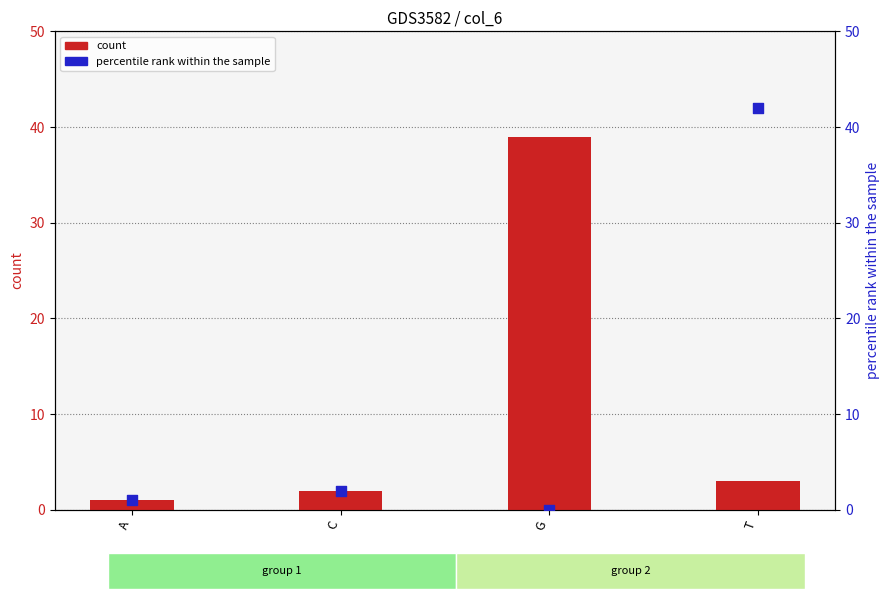

What are all the series names shown in the legend?

count, percentile rank within the sample